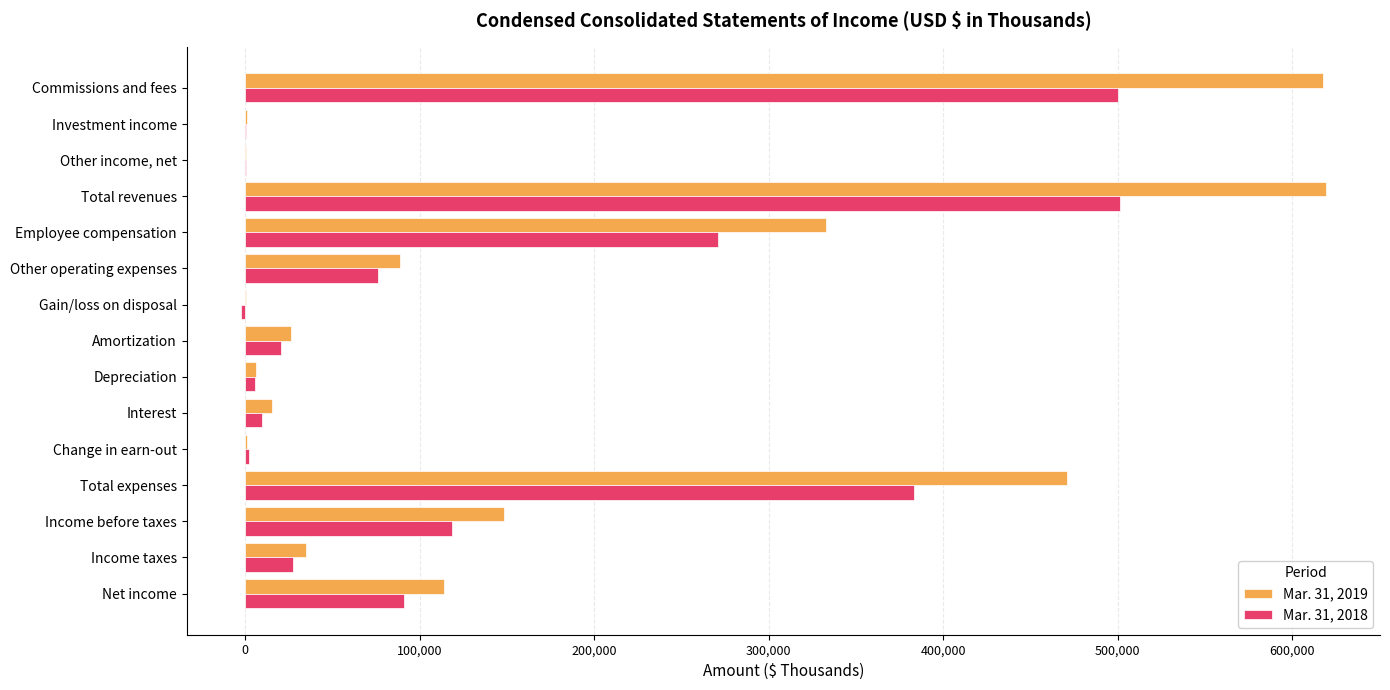

The Mar. 31, 2019 series shows 194697 at Net income. True or false?

False